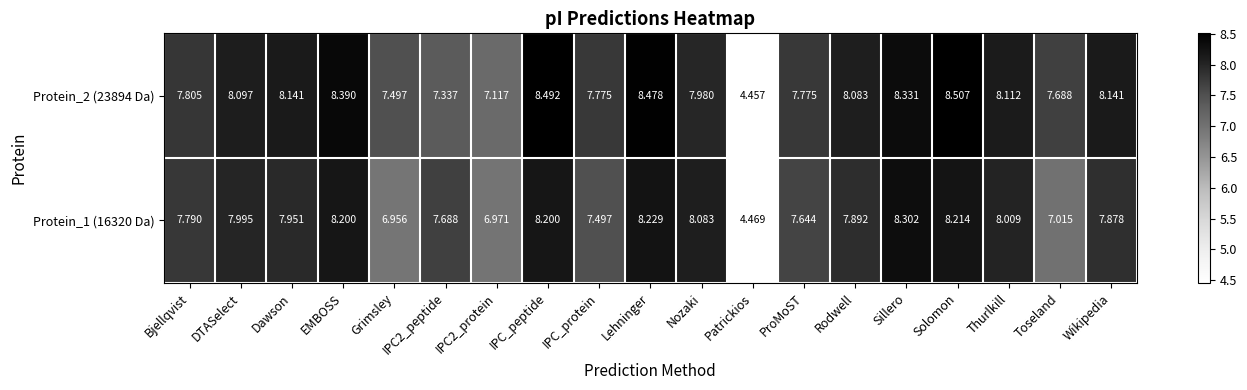

At which label does Protein_1 (16320 Da) first exceed 7?

Bjellqvist